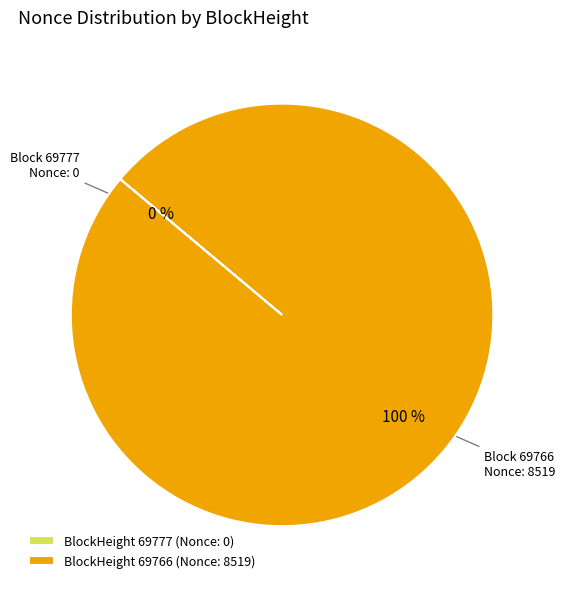

Which slice is the largest?

BlockHeight 69766 (Nonce: 8519)